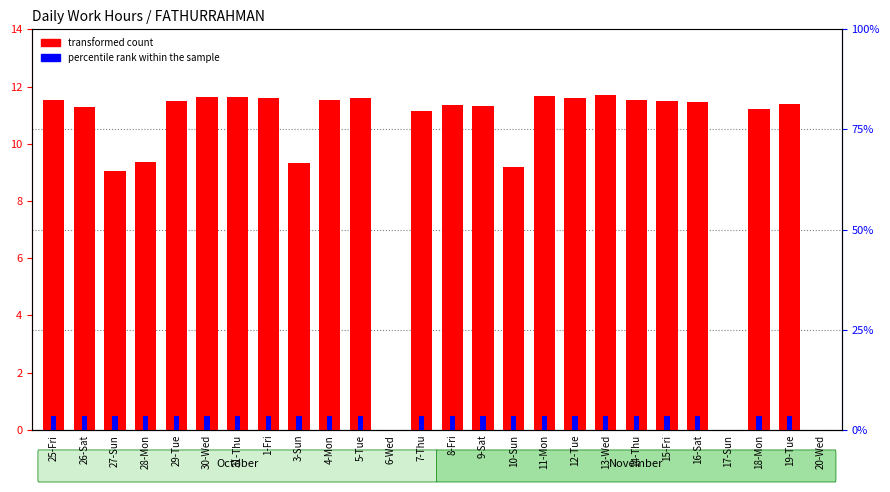

Rank the series by their maximum value, from lowest to highest.

percentile rank within the sample, transformed count